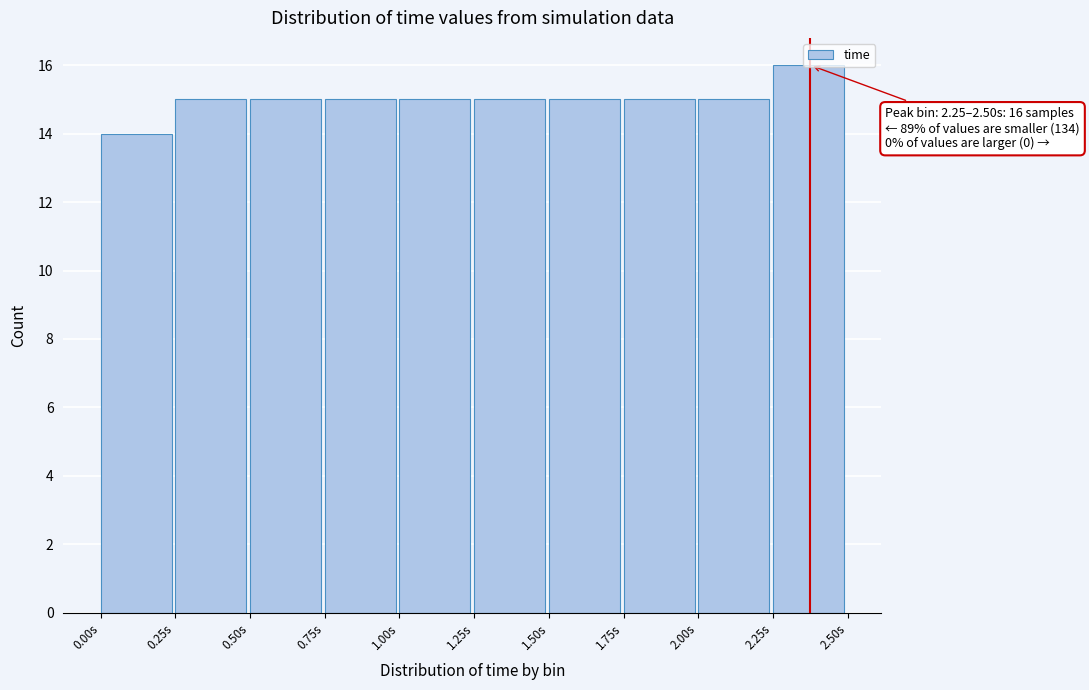

Over which range of the x-axis is the bar tallest?

2.25 to 2.50